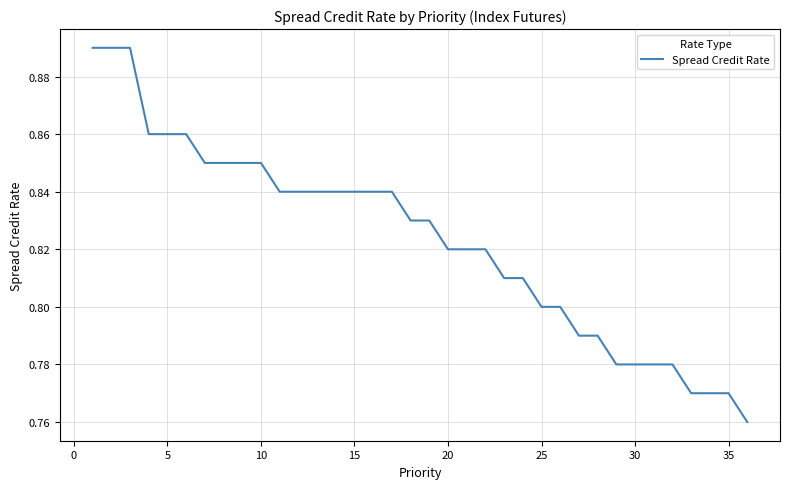

Count the number of categories in the chart.

36